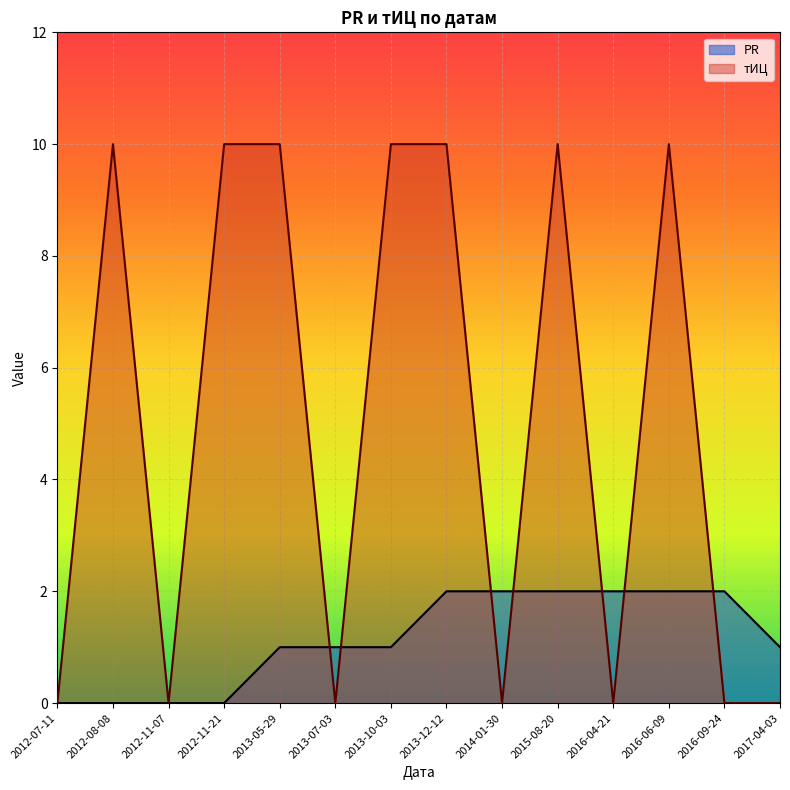

Reading left to right, transcribe all the data shown in this chart.

PR: 0	0	0	0	1	1	1	2	2	2	2	2	2	1
тИЦ: 0	10	0	10	10	0	10	10	0	10	0	10	0	0